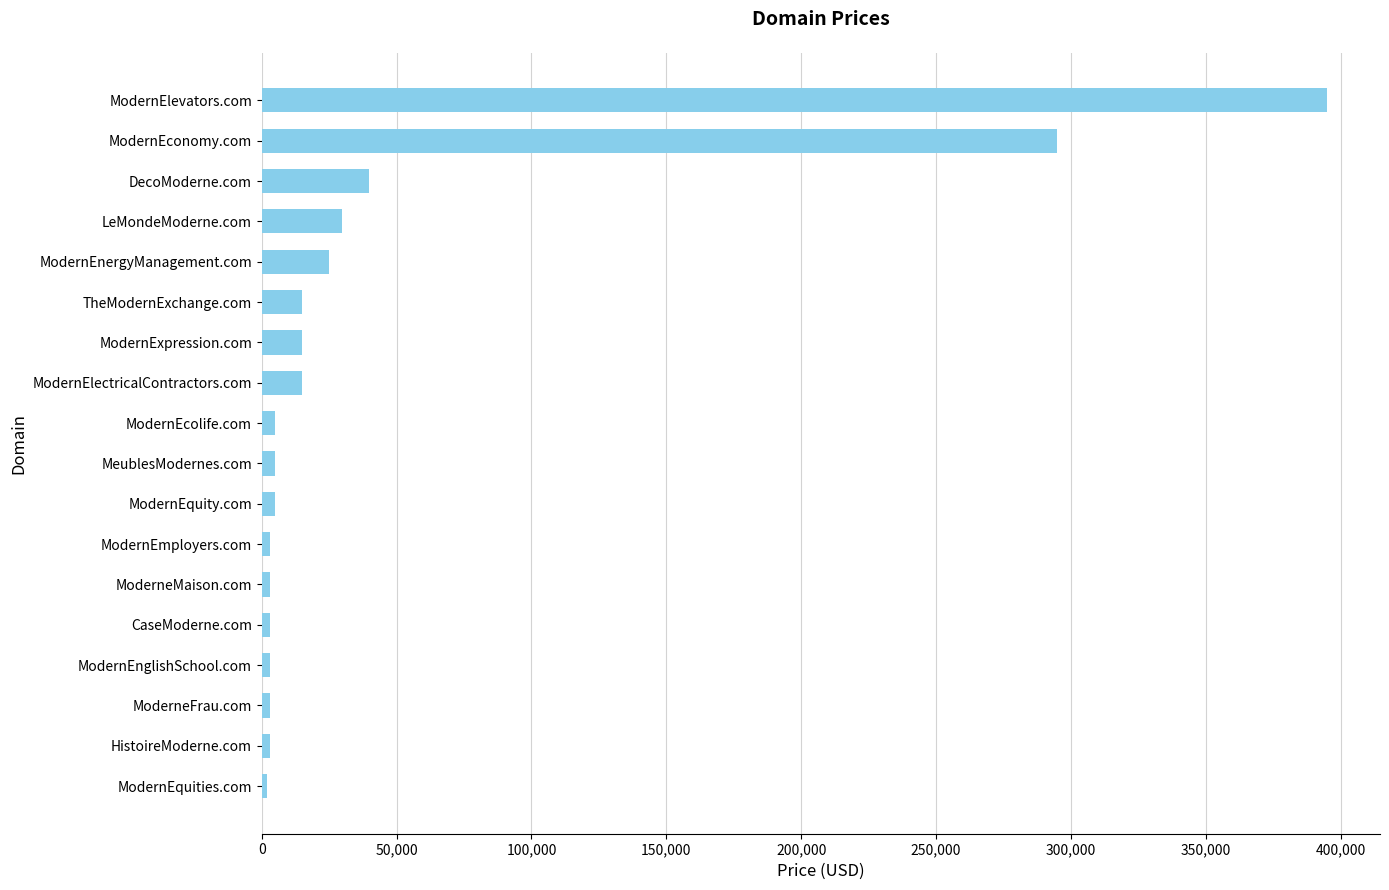

The value at ModernExpression.com is 14888. True or false?

True